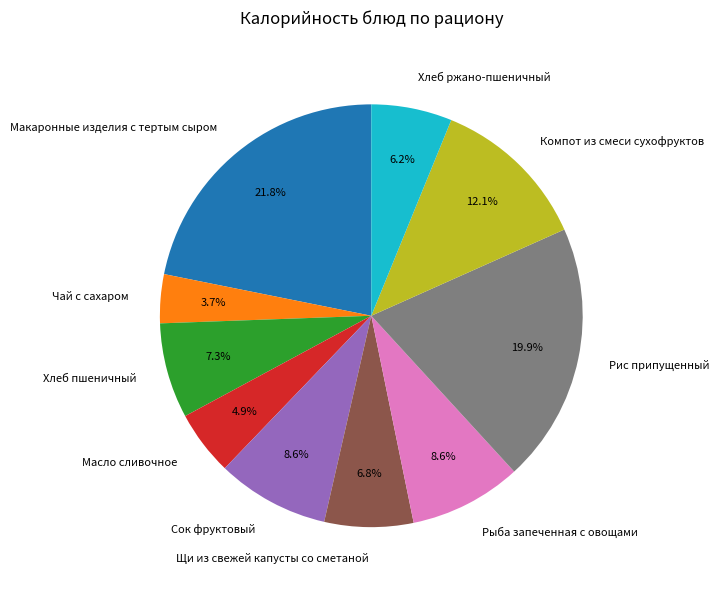

To the nearest percent, what is the average slice percentage?

10%